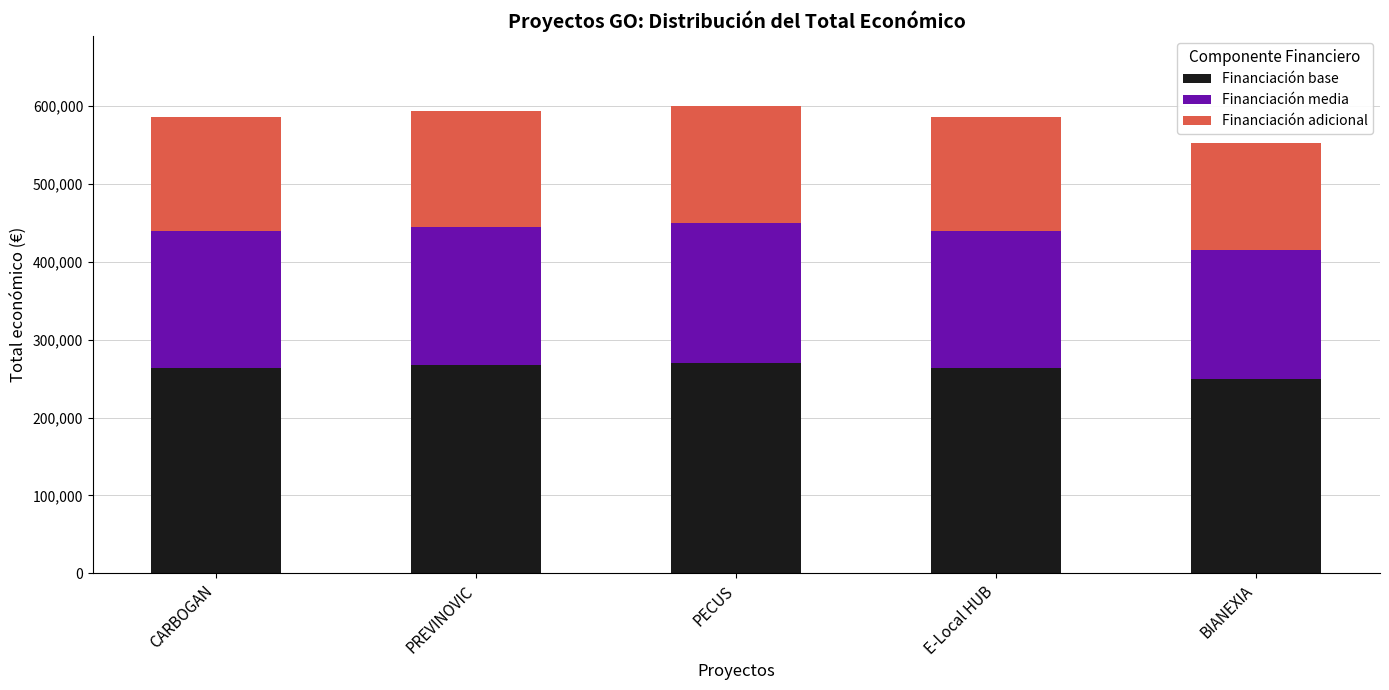

What is the difference between the second highest and minimum values in the Financiación base series?

18233